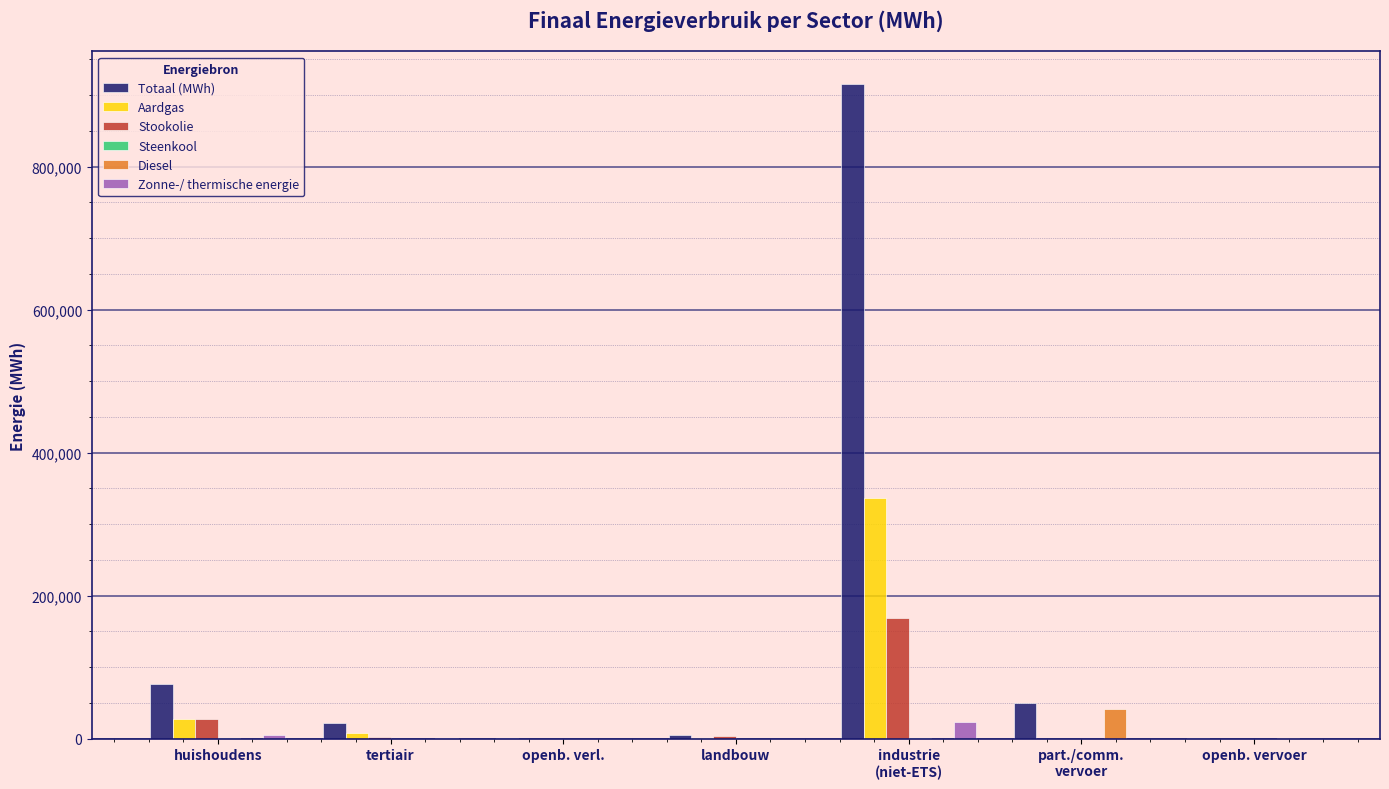

How many series are shown in this chart?

6